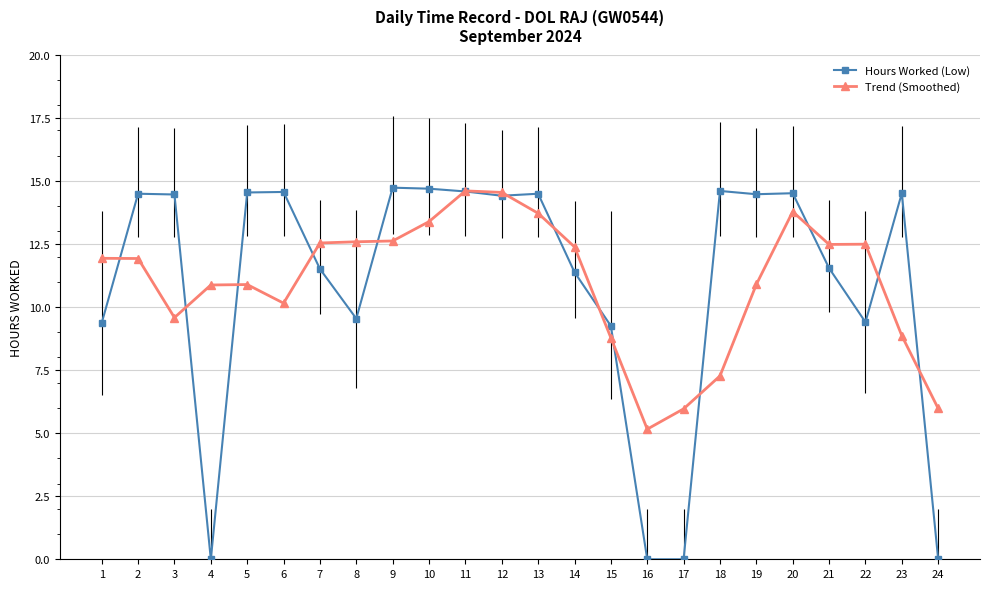

What is the value of the Hours Worked (Low) point at the 23rd from the left?

14.5